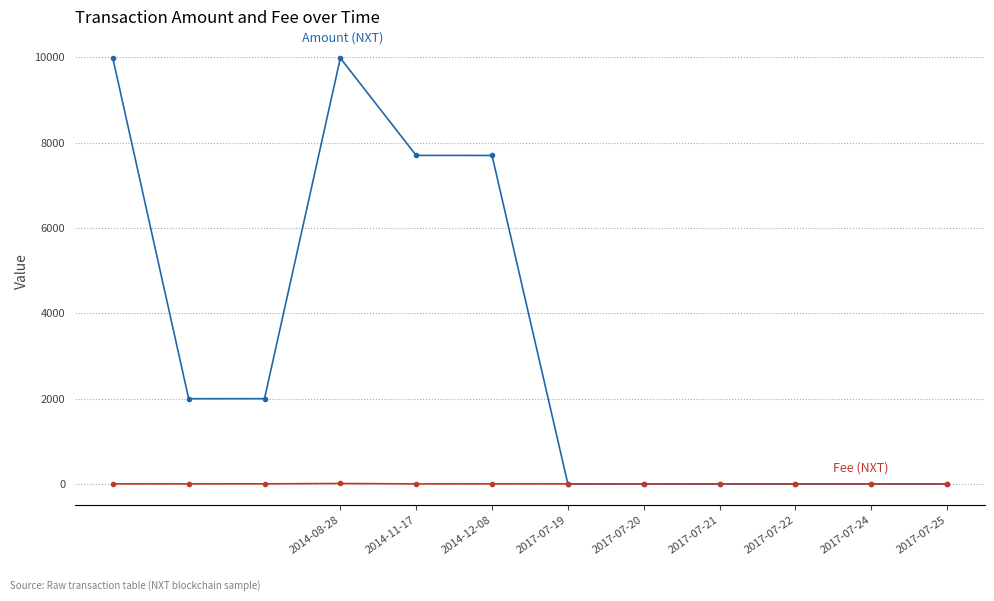

What is the greatest value displayed?

9980.0